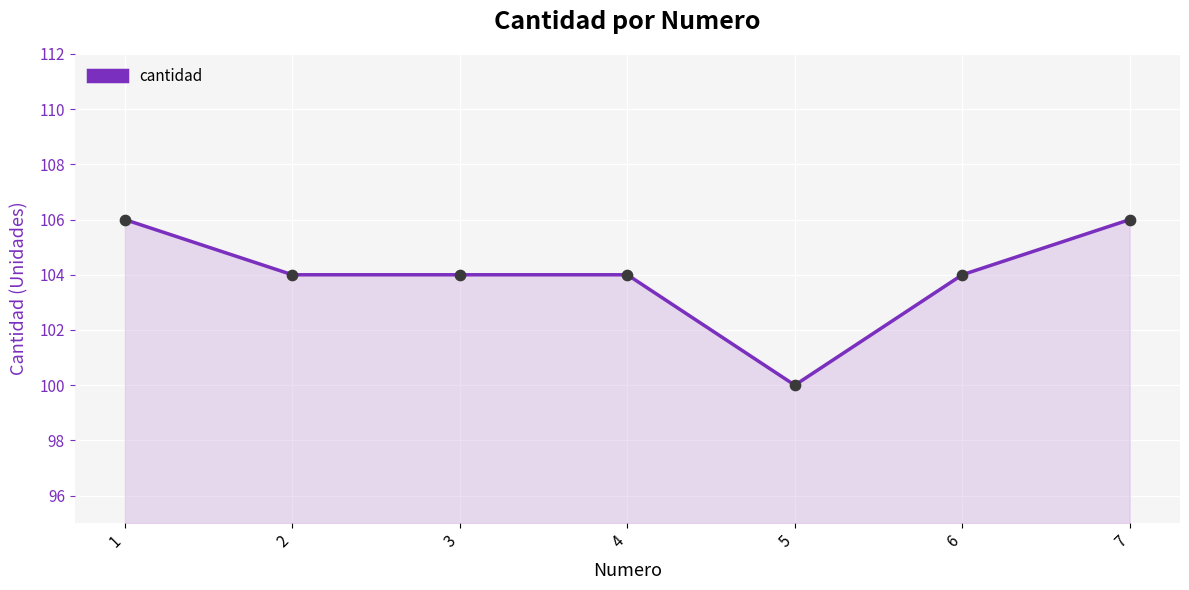

Between 4 and 1, which is larger?

1